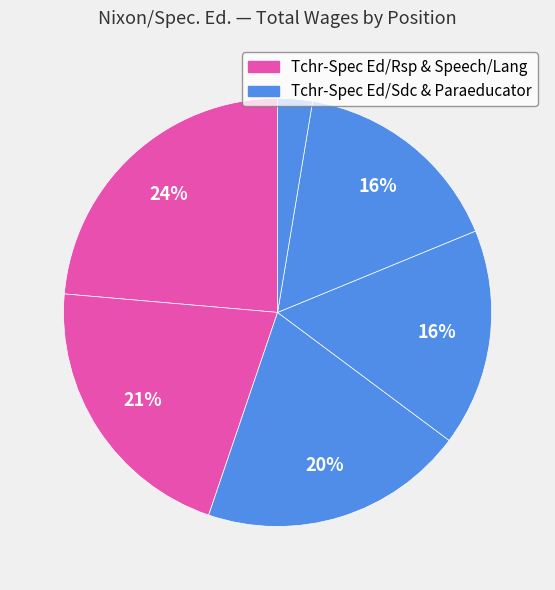

Count the number of slices in the pie.

6